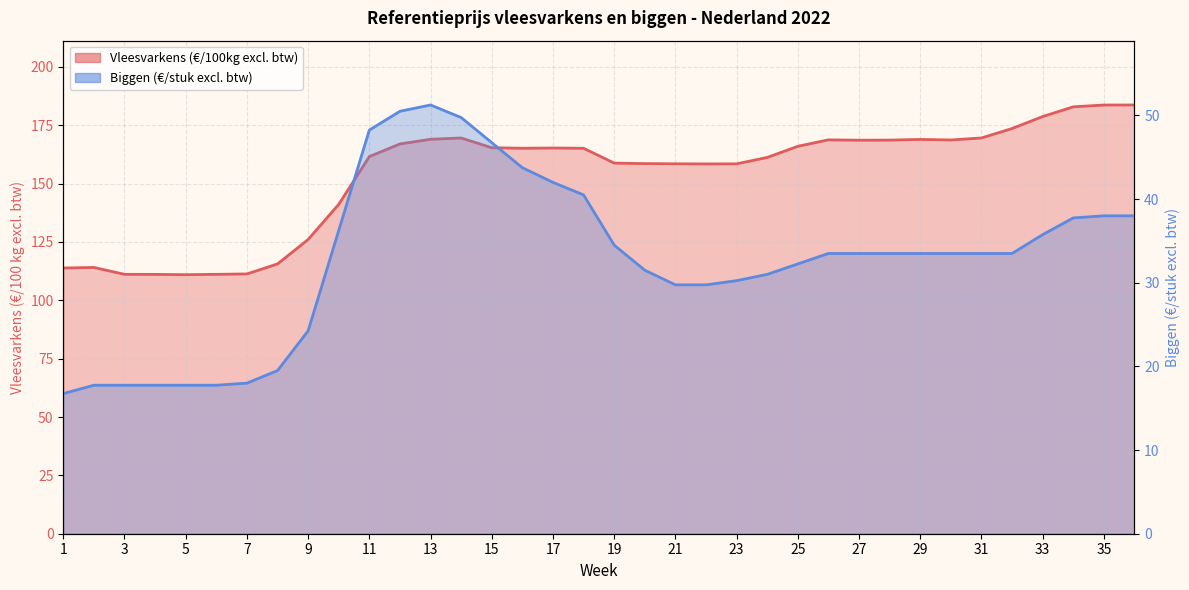

The value of Biggen (€/stuk excl. btw) at 23 is 18.7. True or false?

False